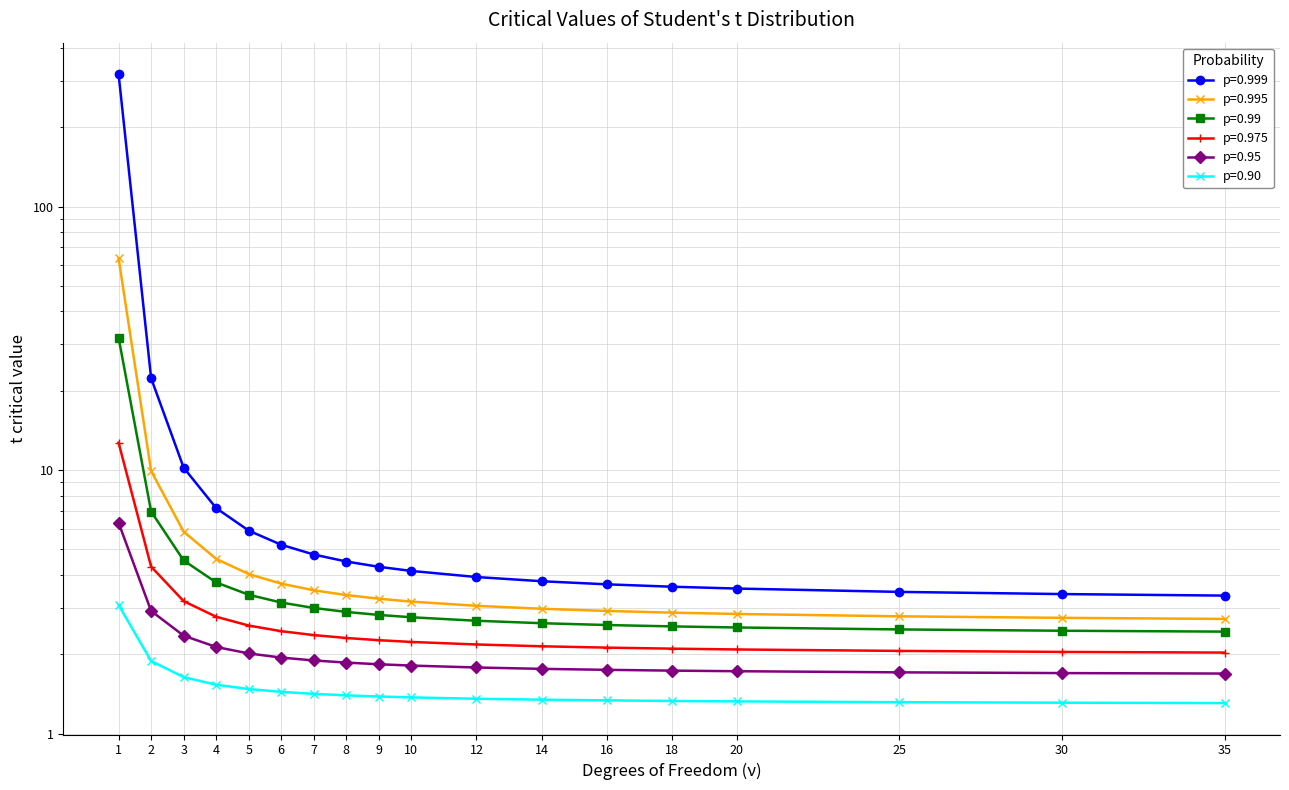

True or false: p=0.95 and p=0.999 intersect in this chart.

False